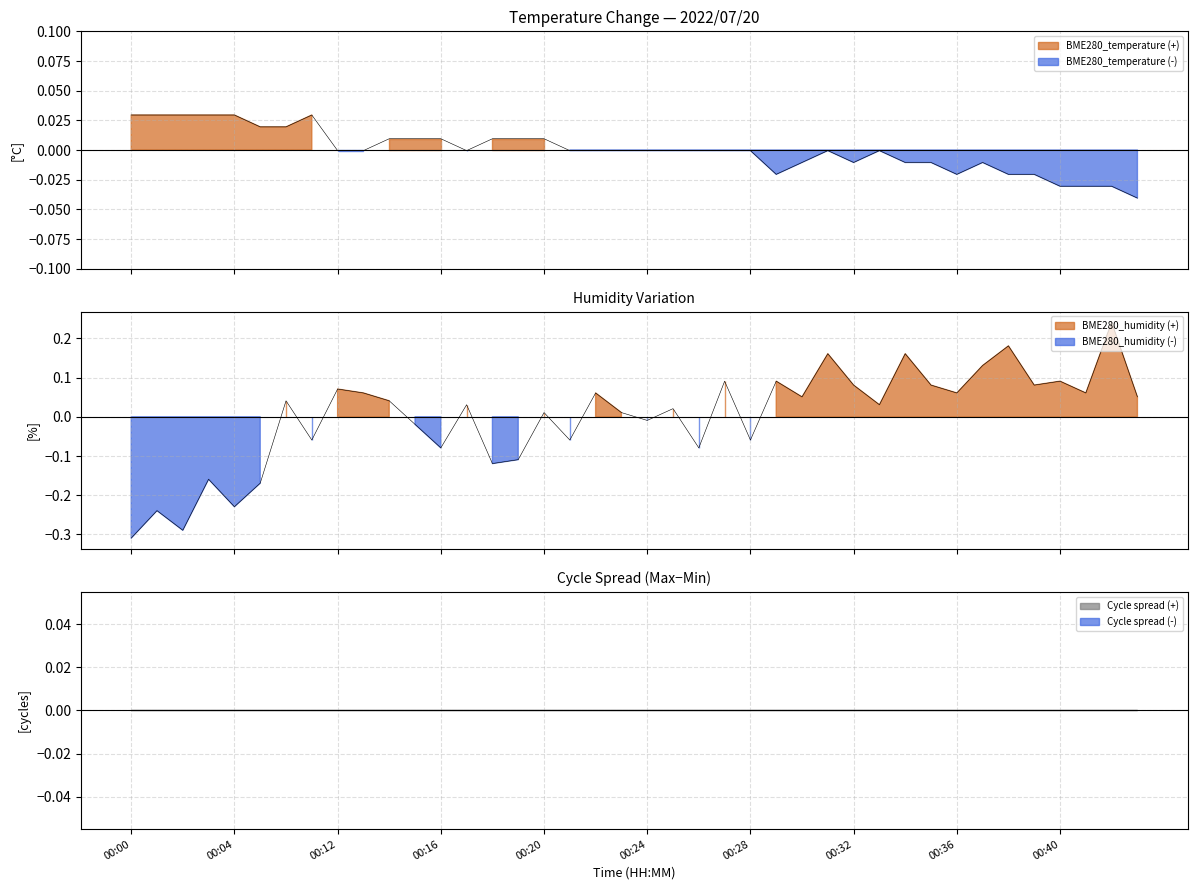

Which series has the largest range (max minus min)?

BME280_humidity